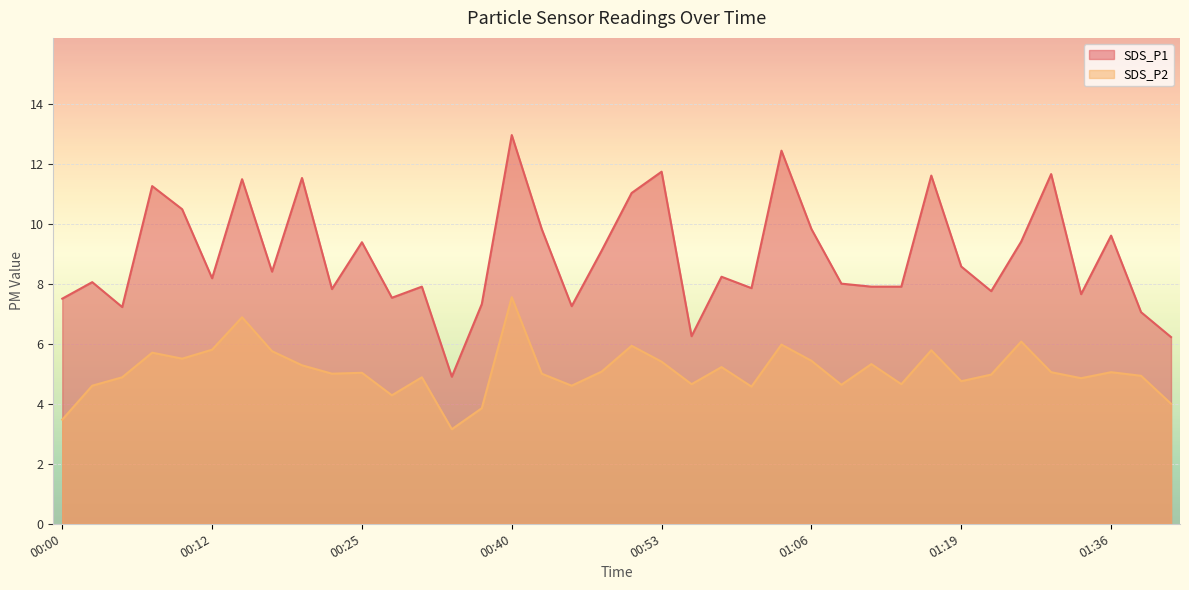

What is the maximum value shown in the chart?

12.9